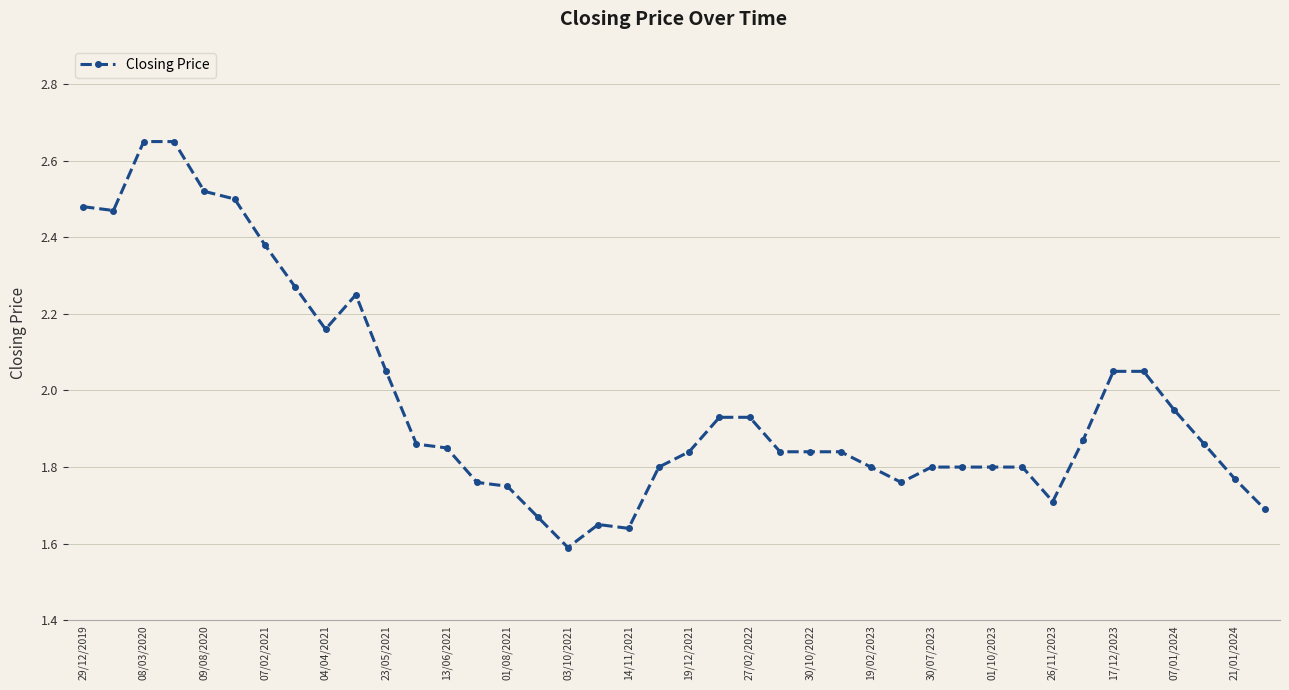

What is the difference between the maximum and minimum values?

1.1